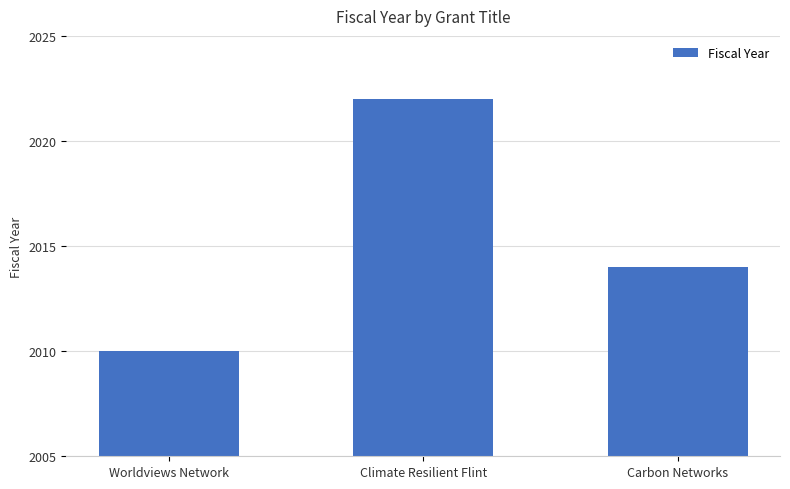

The value at Climate Resilient Flint is 2022. True or false?

True